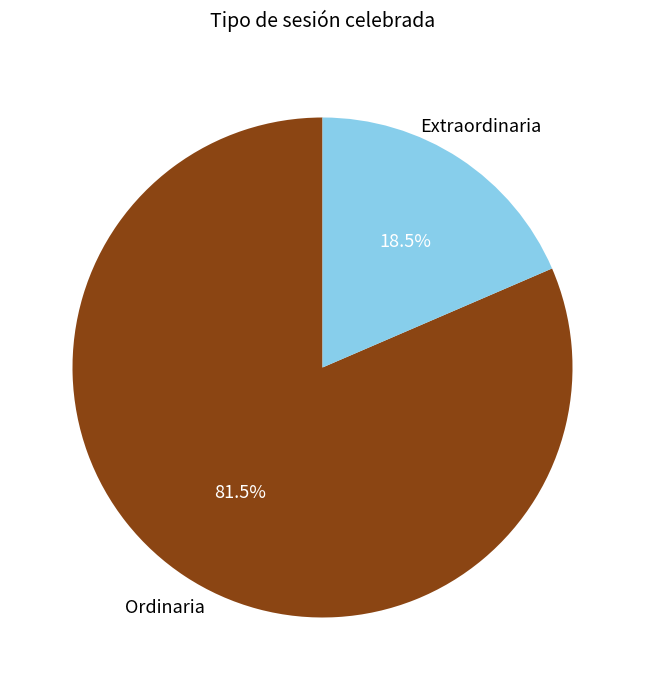

Which category has the biggest portion of the pie?

Ordinaria